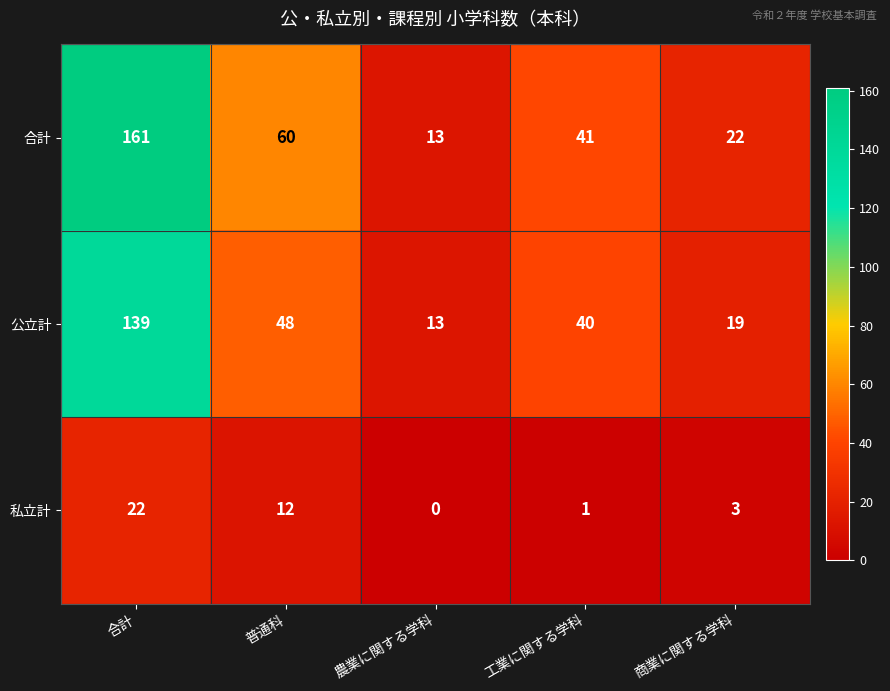

How many series are shown in this chart?

3